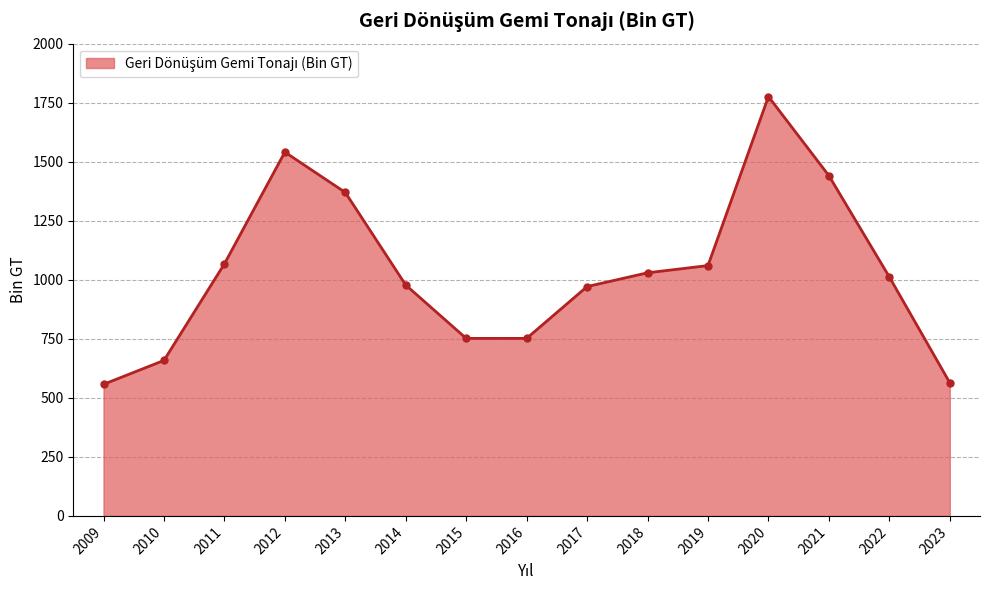

How many interior local peaks (higher than both neighbors) does the data have?

2